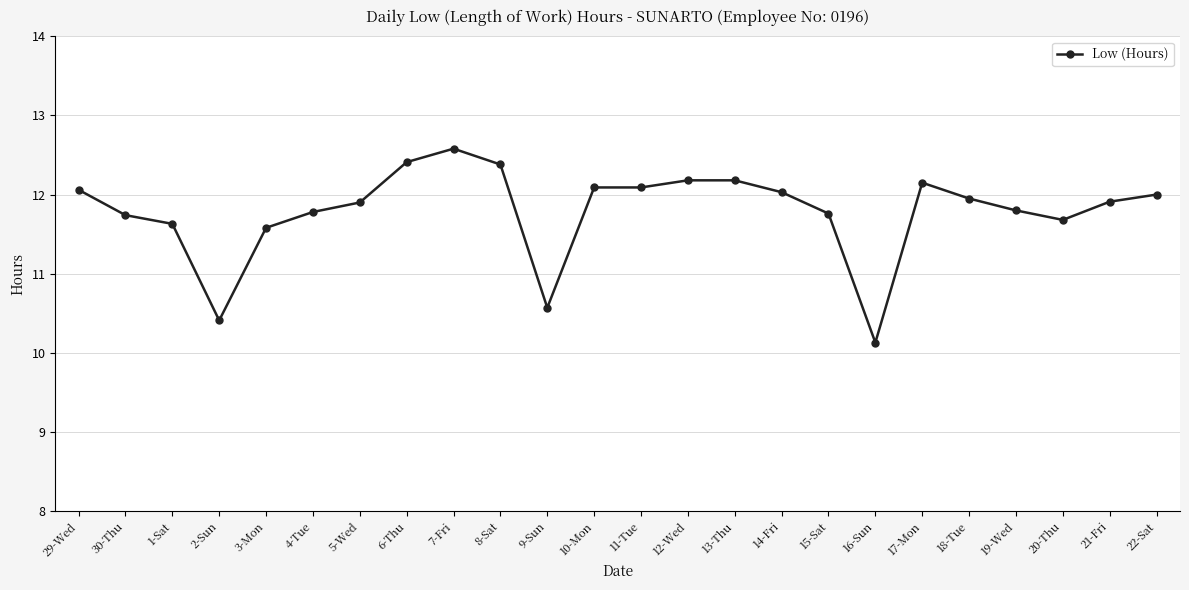

Where is the data nearest to the value 11?

9-Sun